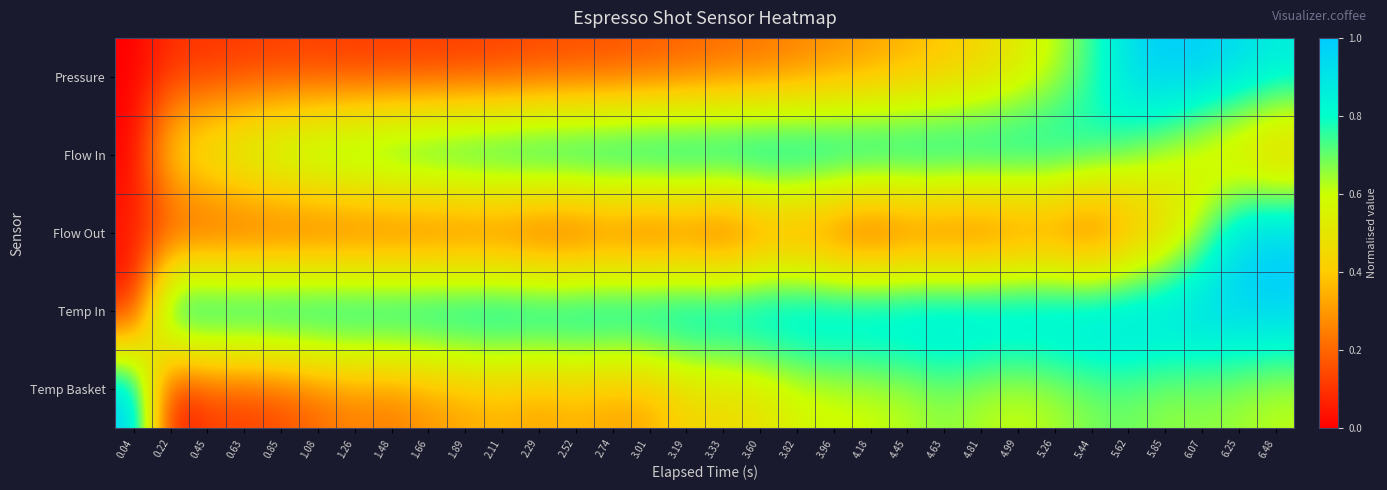

What is the greatest value displayed?

1.0